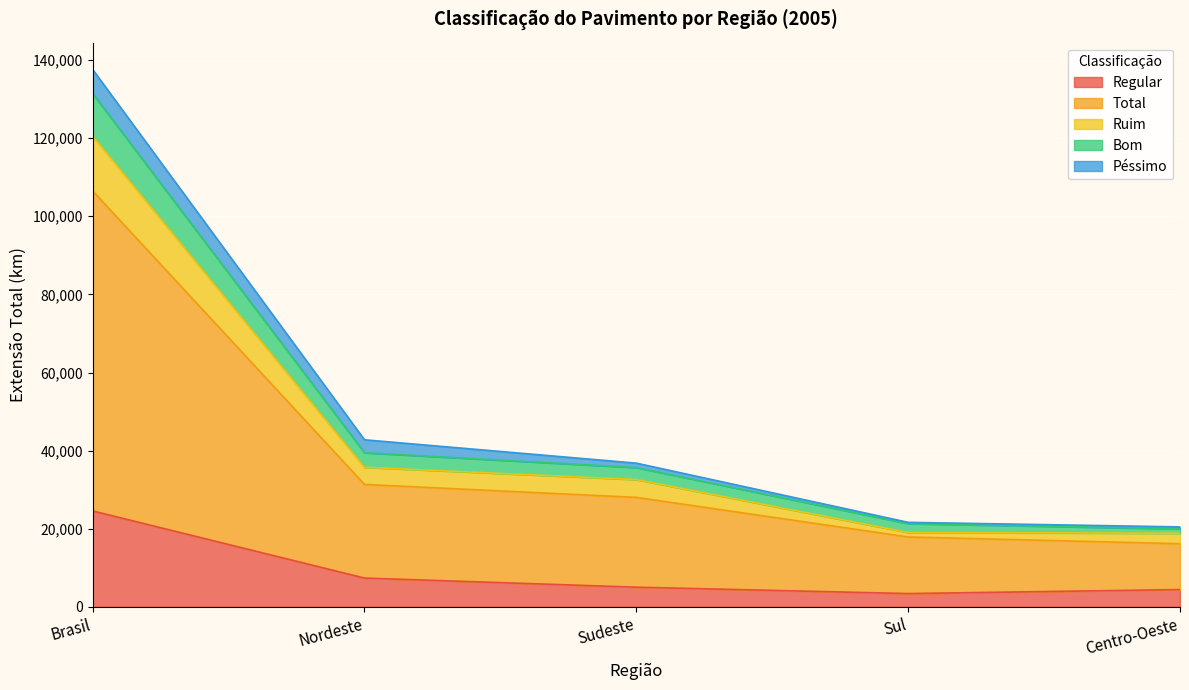

True or false: Regular has a value of 14947 at Brasil.

False